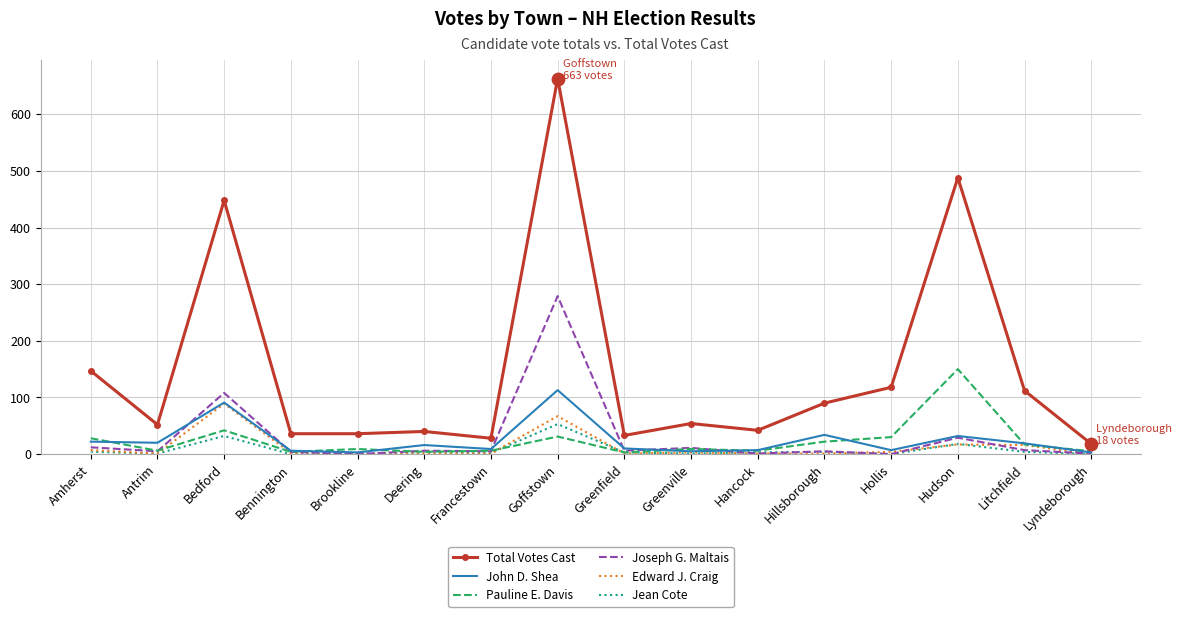

Which series has the largest range (max minus min)?

Total Votes Cast